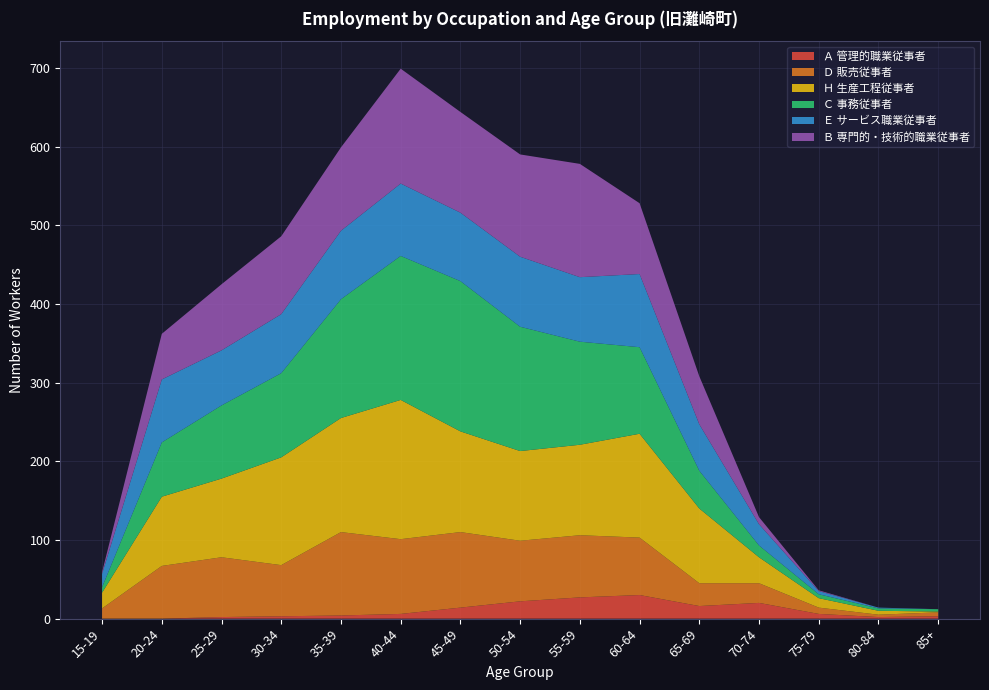

Reading left to right, transcribe all the data shown in this chart.

Ａ 管理的職業従事者: 0	0	2	3	4	6	14	22	27	30	16	20	6	2	3
Ｄ 販売従事者: 13	67	76	65	106	95	96	77	79	73	29	25	8	3	5
Ｈ 生産工程従事者: 20	88	100	137	145	177	128	114	115	132	95	33	12	5	1
Ｃ 事務従事者: 7	69	93	107	151	183	191	158	131	110	48	15	5	3	3
Ｅ サービス職業従事者: 17	80	70	75	87	92	87	89	82	93	59	27	4	1	0
Ｂ 専門的・技術的職業従事者: 2	58	84	99	106	146	128	130	144	90	61	9	1	0	0